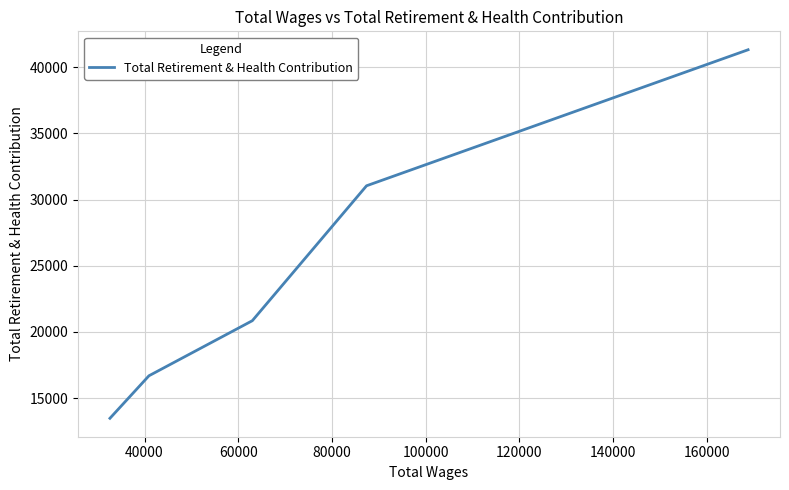

What is the maximum value shown in the chart?

41325